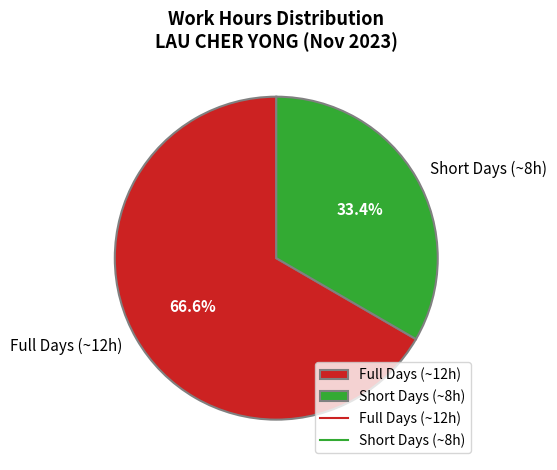

Which category has the smallest portion of the pie?

Short Days (~8h)